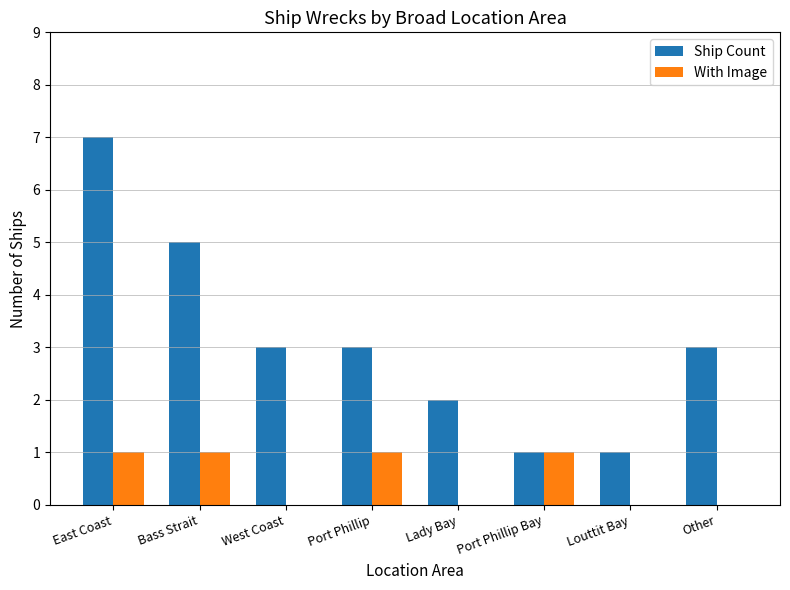

Reading right to left, list all the values displayed in this chart.

Ship Count: 3	1	1	2	3	3	5	7
With Image: 0	0	1	0	1	0	1	1